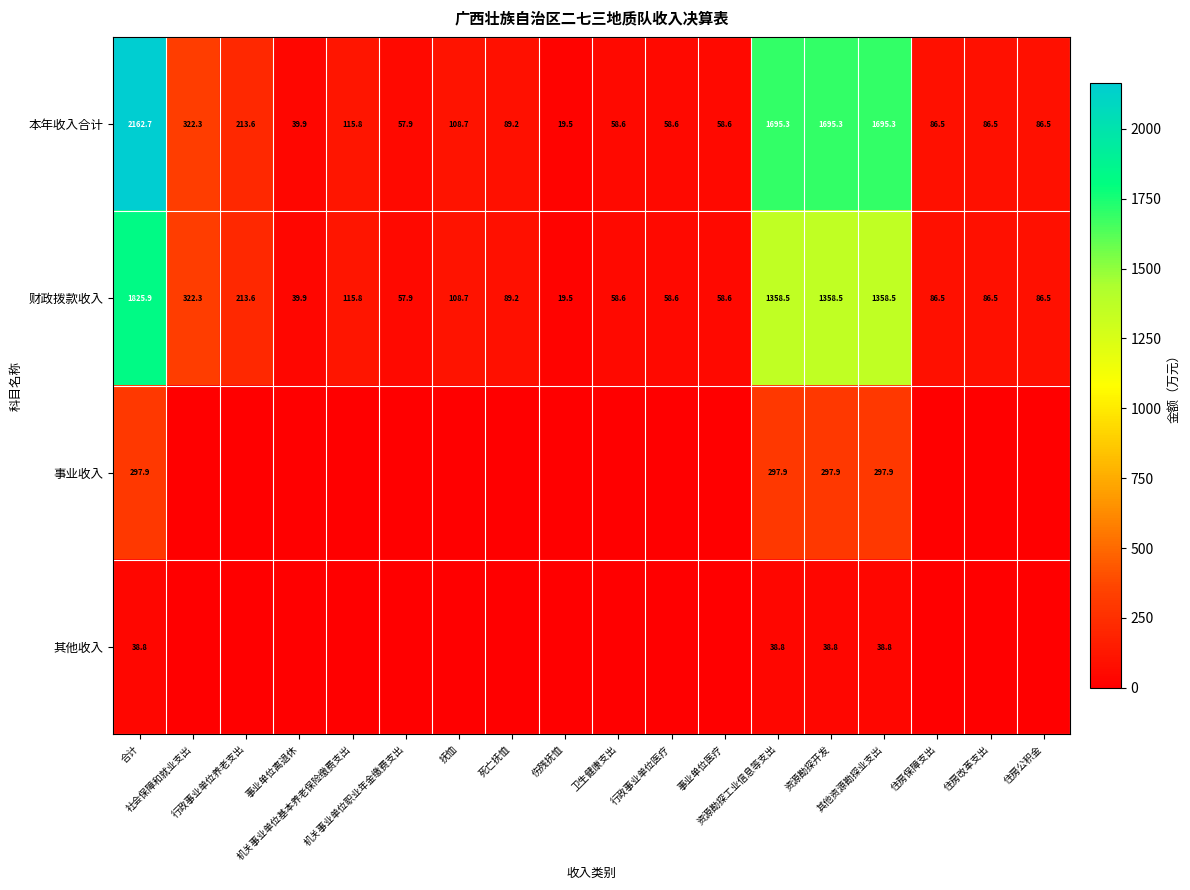

At which category does the chart reach its minimum across all series?

社会保障和就业支出